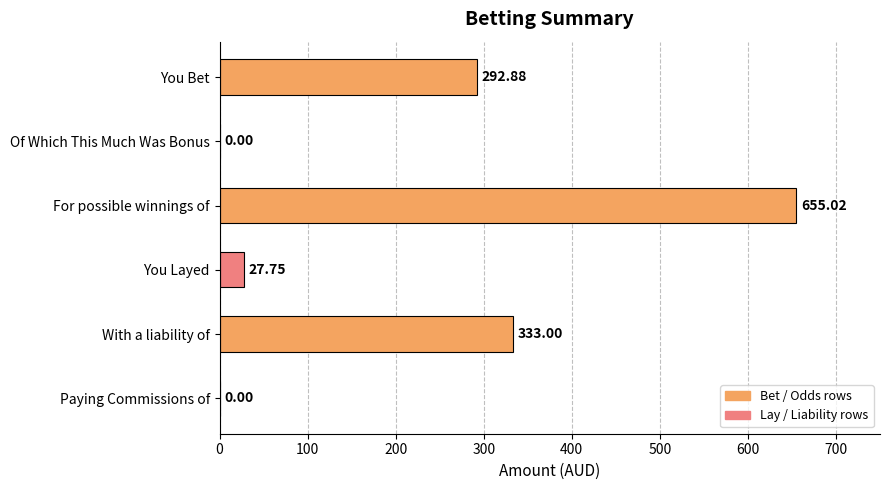

What is the change in value from For possible winnings of to You Layed?

-627.3